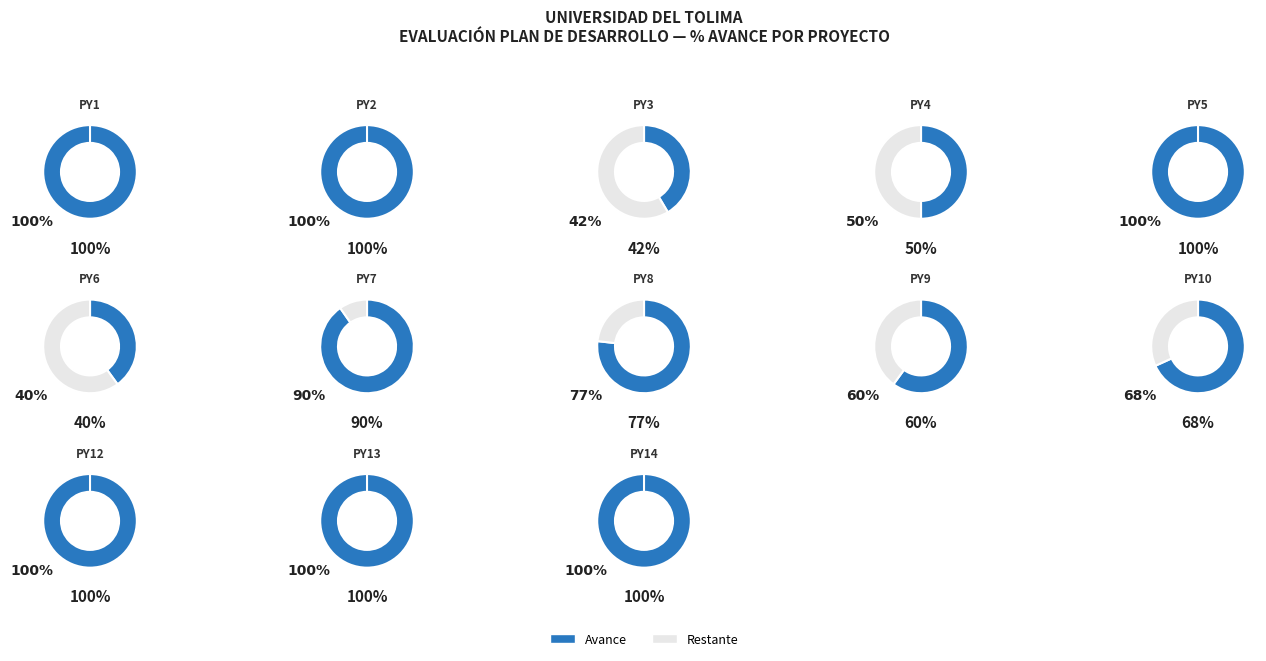

Which series changed the most between PY3 and PY9?

Avance